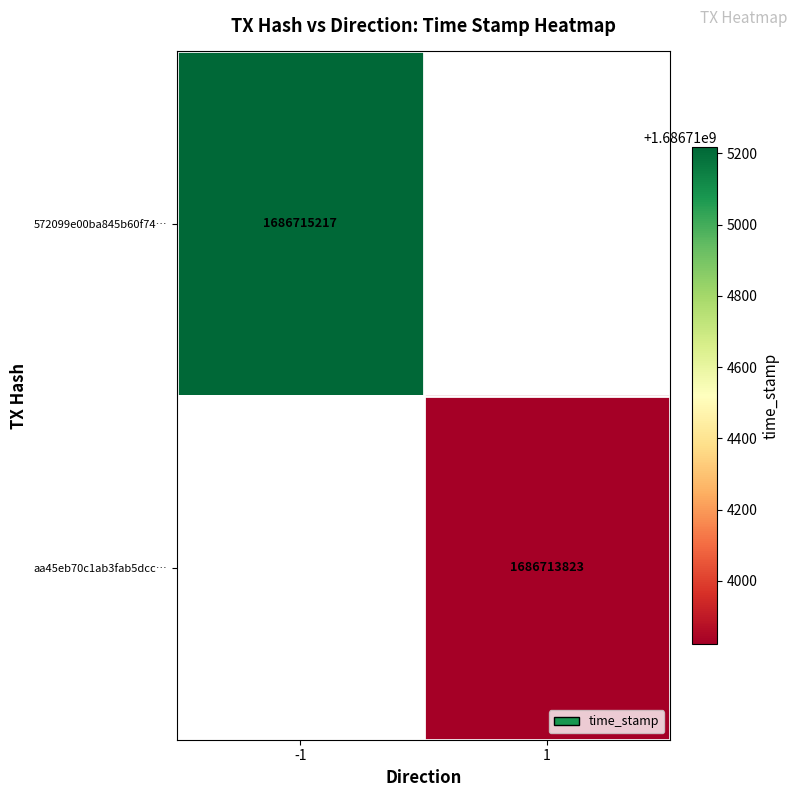

What is the maximum value for aa45eb70c1ab3fab5dcc4448b3d4d884435af85?

1686713823